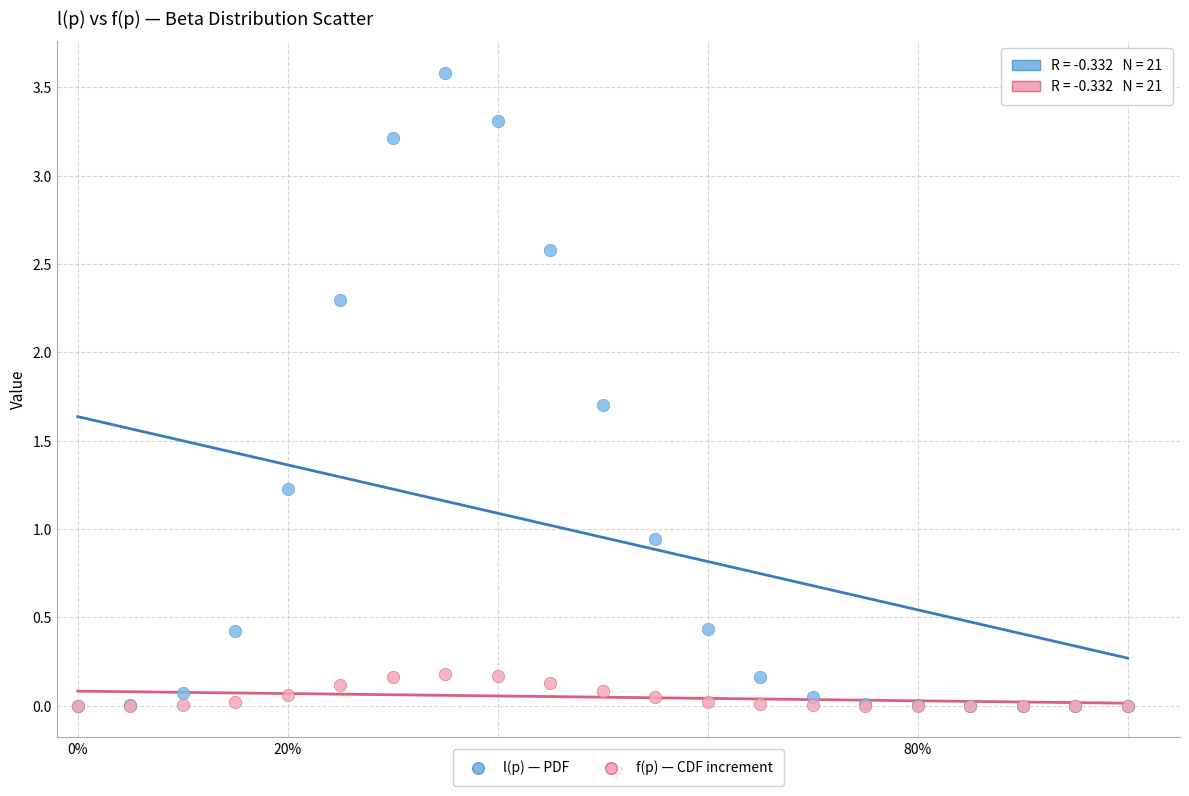

Which series reaches the maximum Y coordinate?

l(p) — PDF